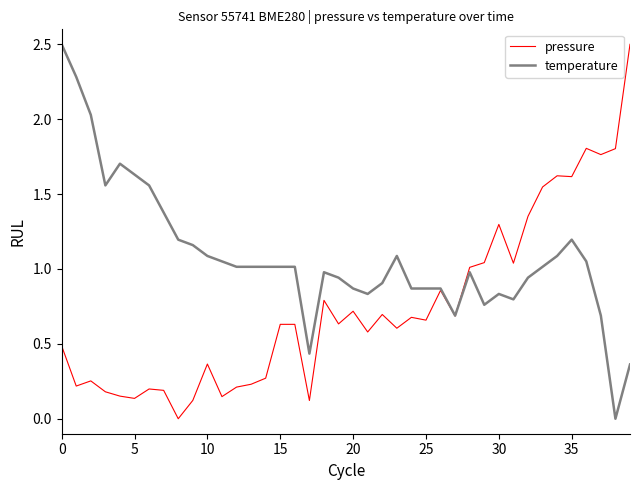

What is the difference between the second highest and second lowest values in the temperature series?

1.9